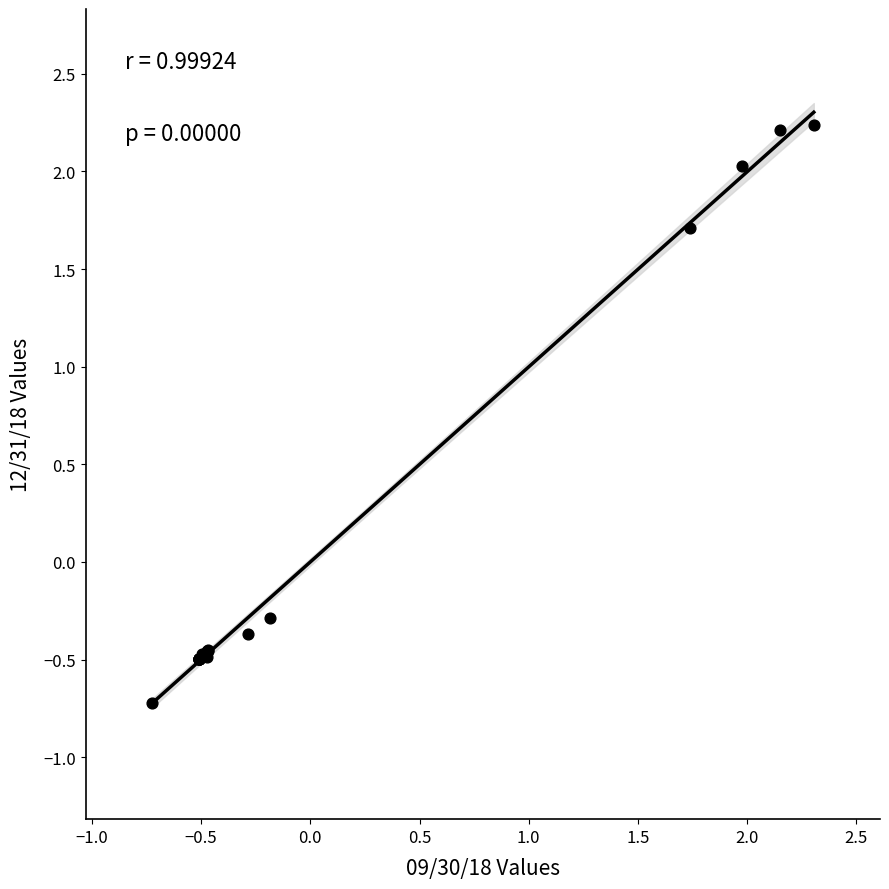

What Y value in the scatter plot is closest to 0?

-0.3